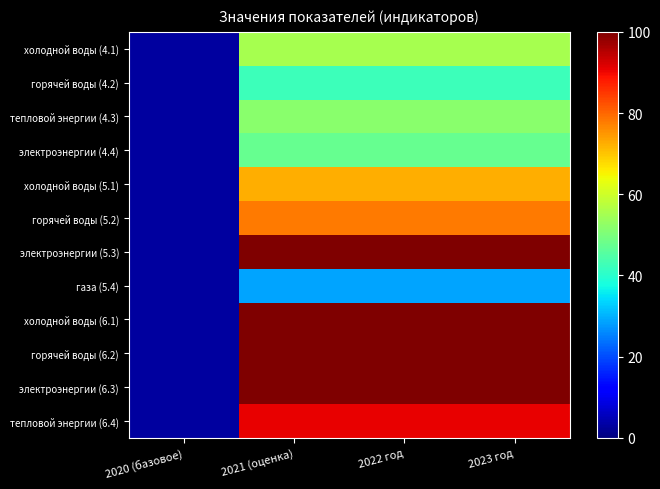

Which series has the largest range (max minus min)?

холодной воды (6.1)